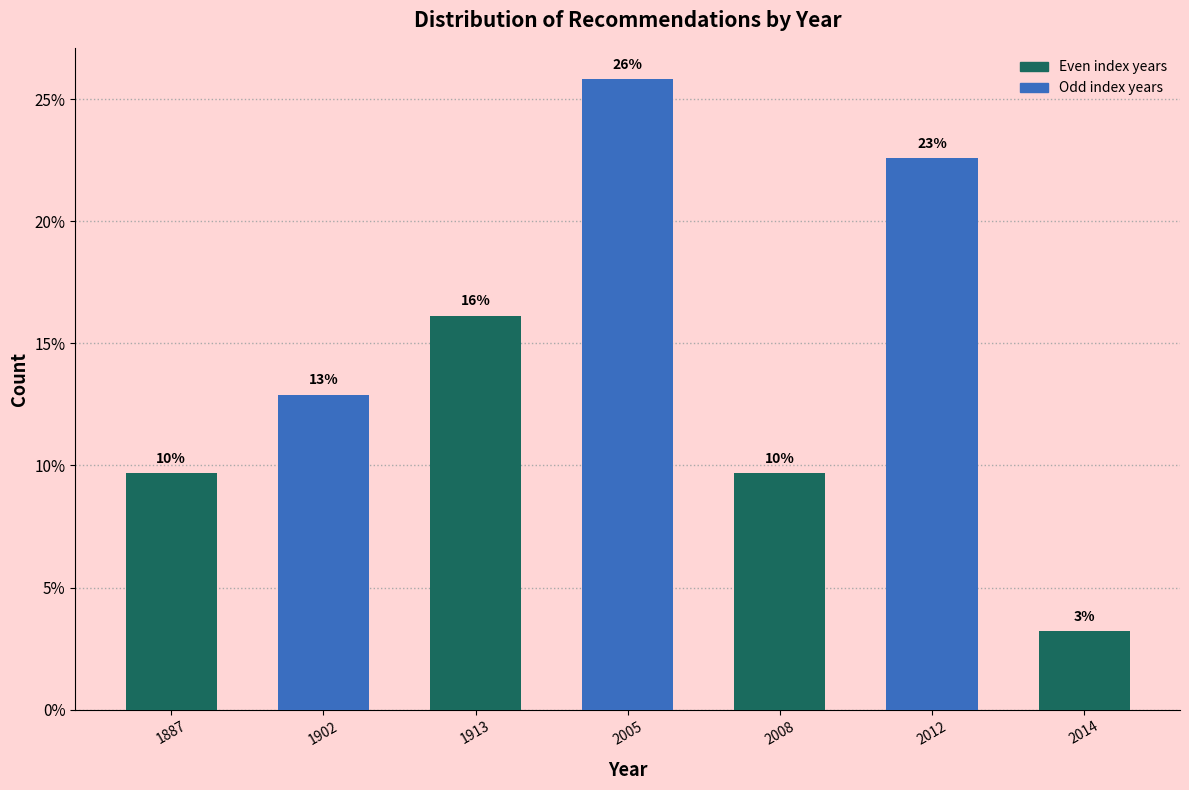

Are the bars horizontal?

No